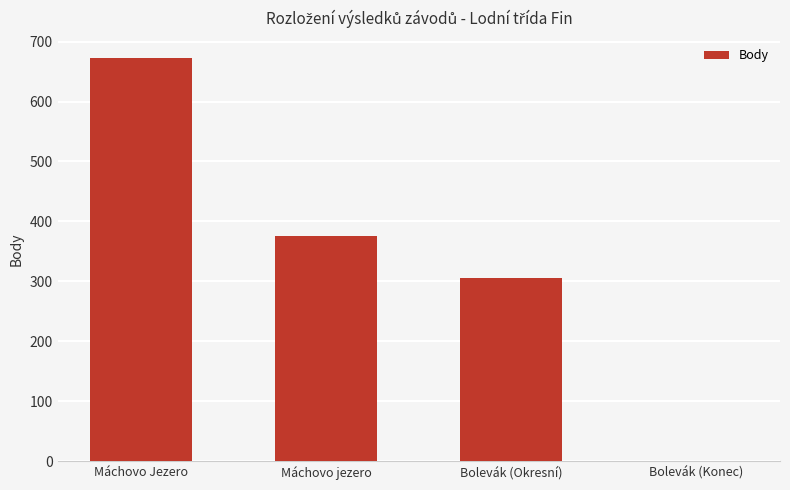

Reading left to right, extract all data points from this chart.

672	376	305	0